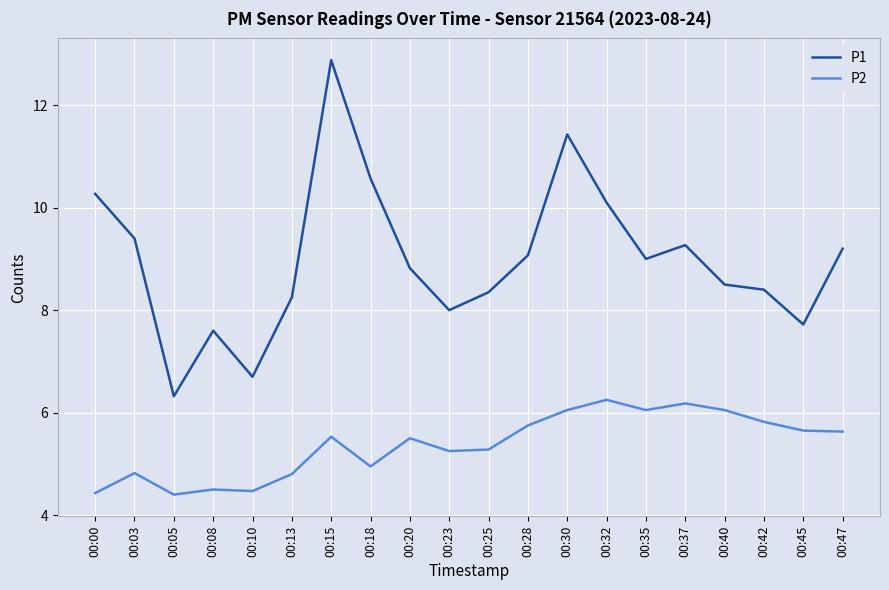

List the series in order of their overall mean, highest first.

P1, P2